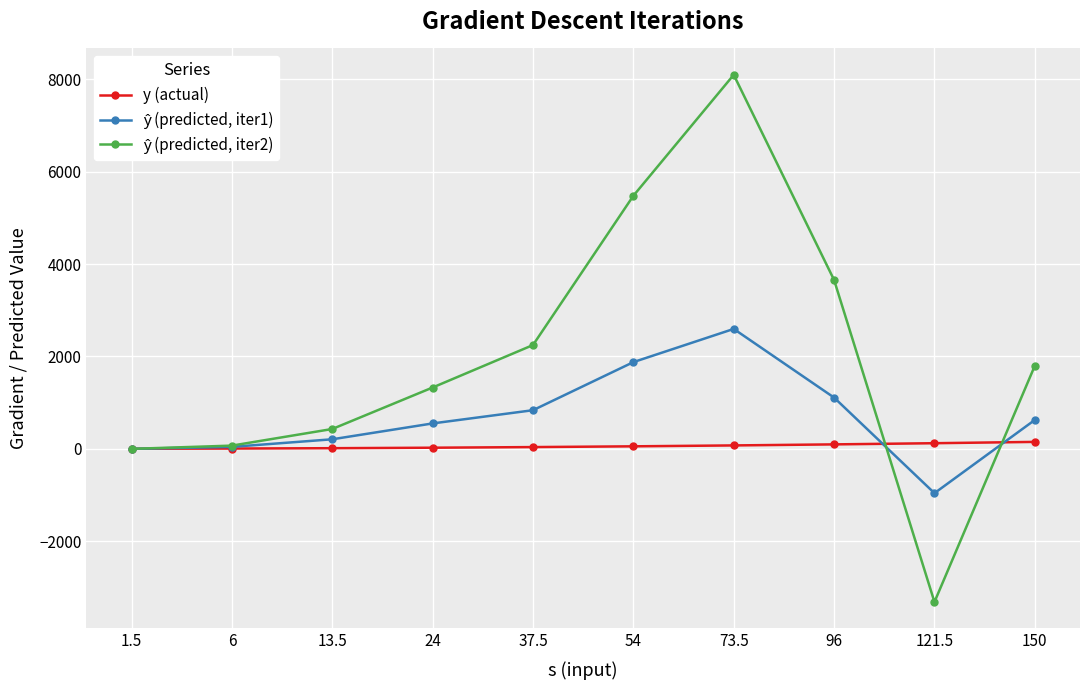

Is this an area chart (filled region under the line)?

No